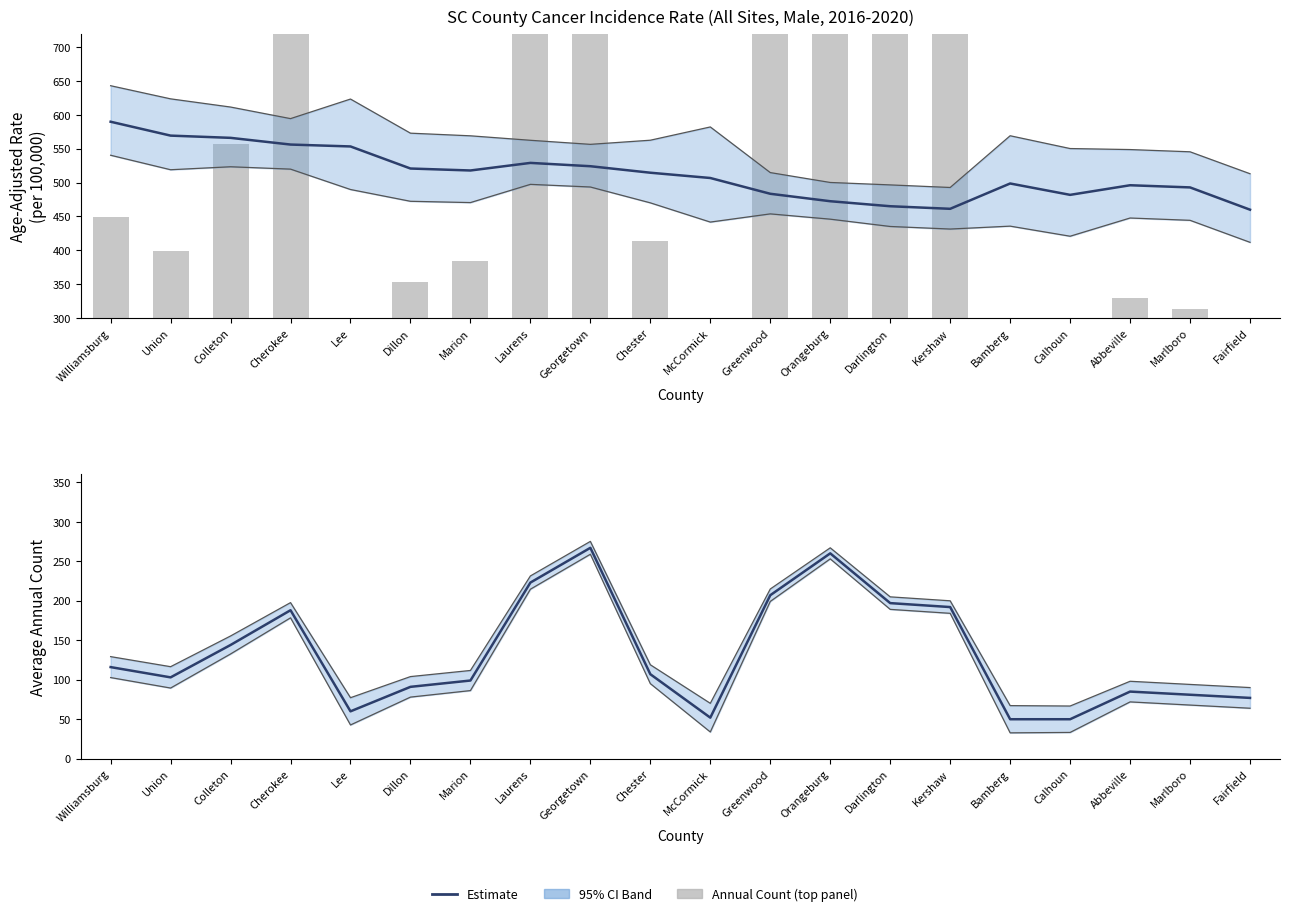

At how many categories does at least one series exceed 640?

7